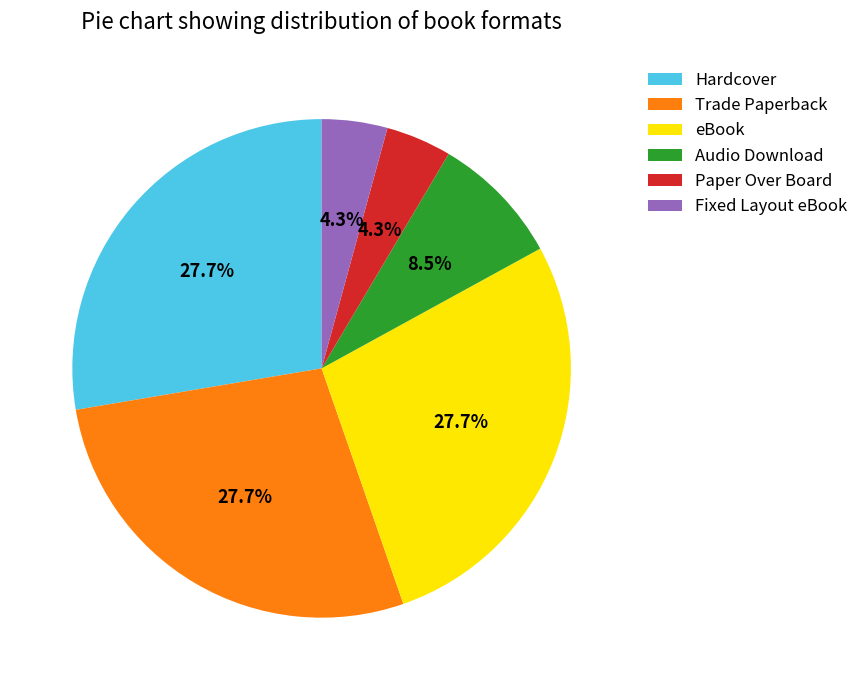

What is the ratio of the value at Audio Download to the value at Trade Paperback?

0.3